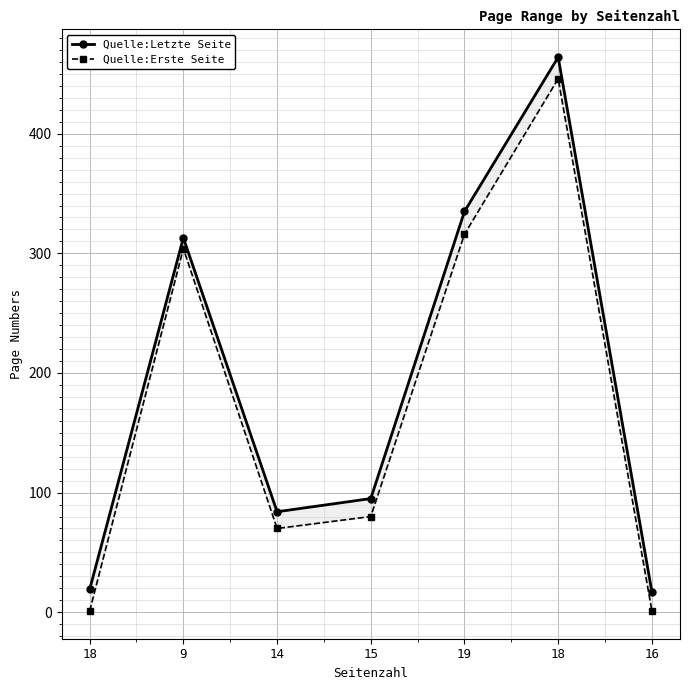

What is the total value across all series at 19?

651